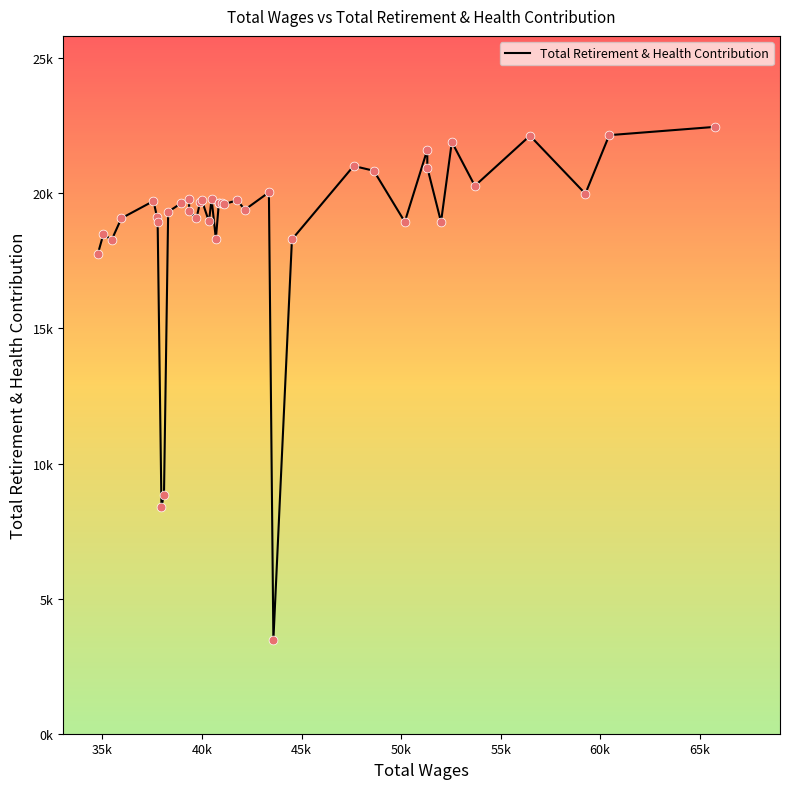

Is this an area chart (filled region under the line)?

No